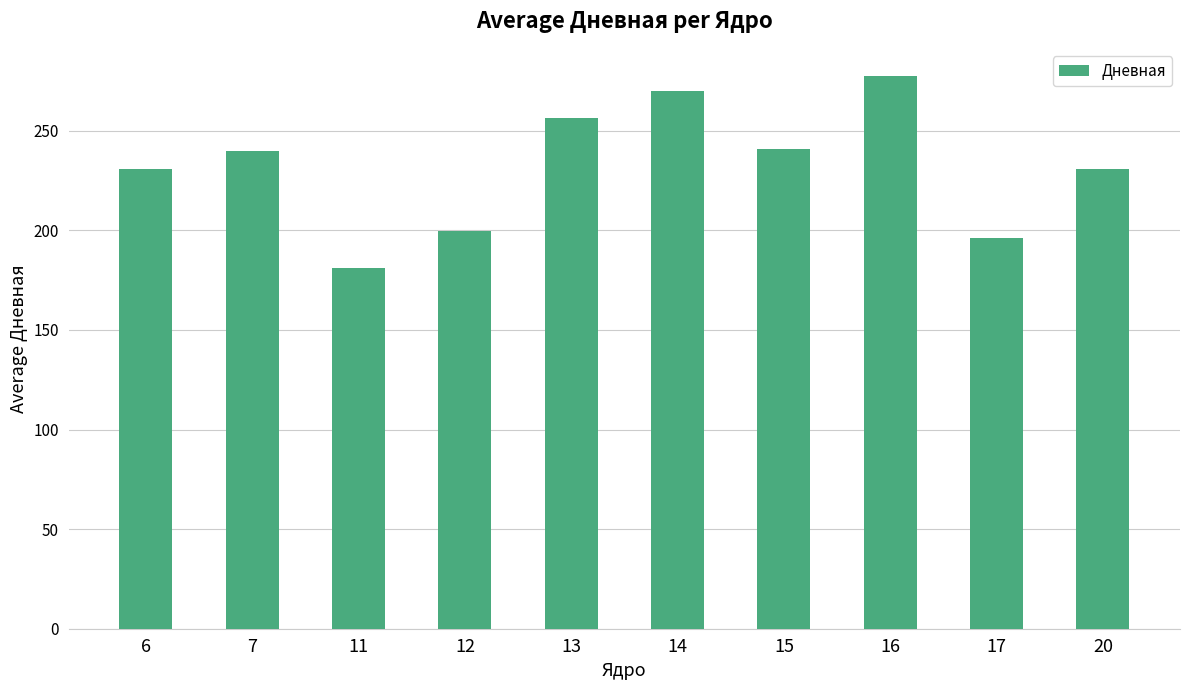

Which category has the lowest value across all series?

11